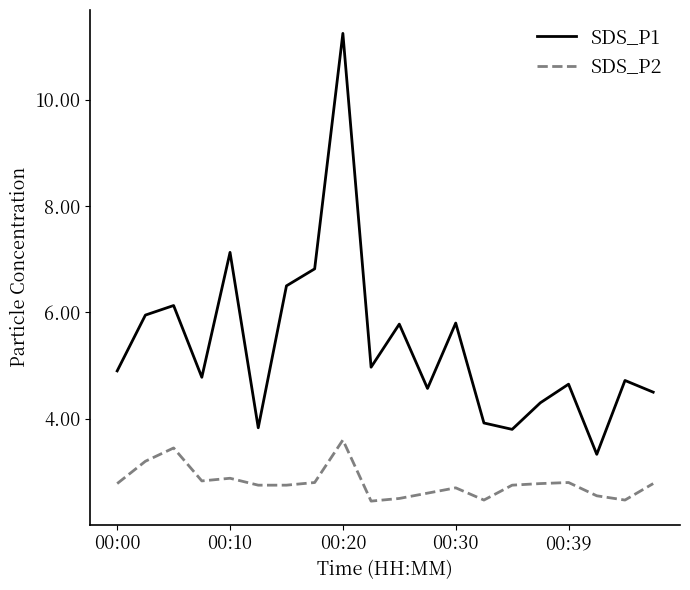

How many categories are shown in the chart?

20